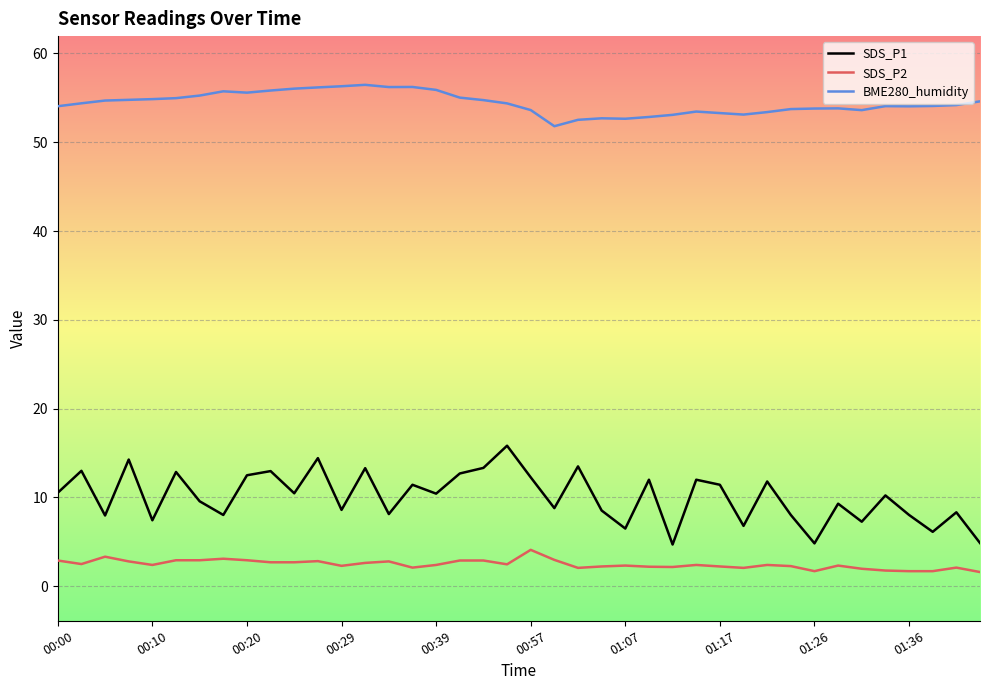

True or false: BME280_humidity and SDS_P2 cross at least once.

False